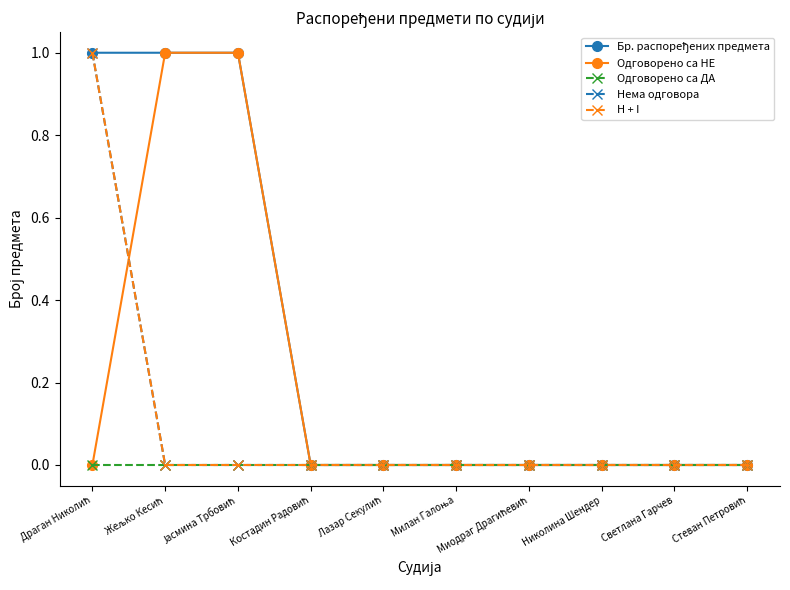

Which series has the largest total across all categories?

Бр. распоређених предмета